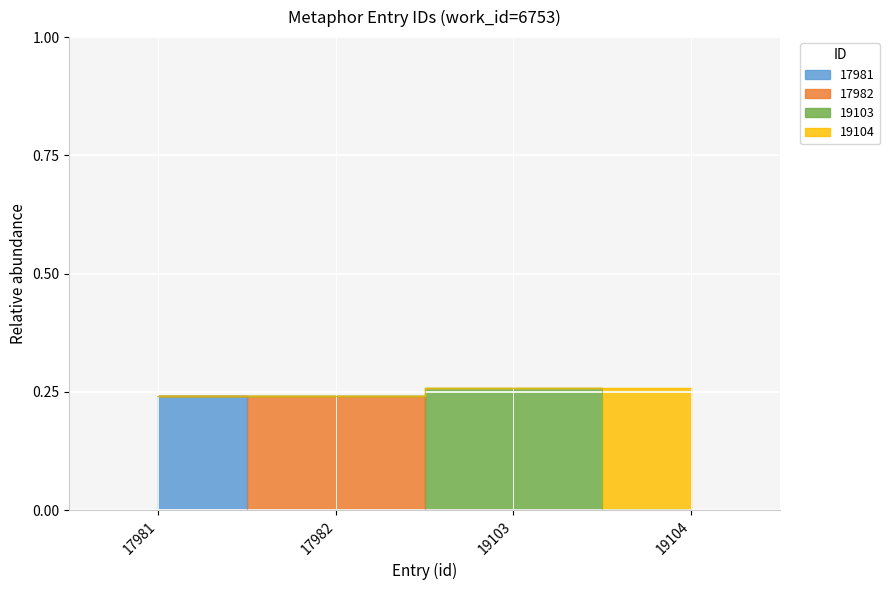

Does the chart display data point markers on the line(s)?

No